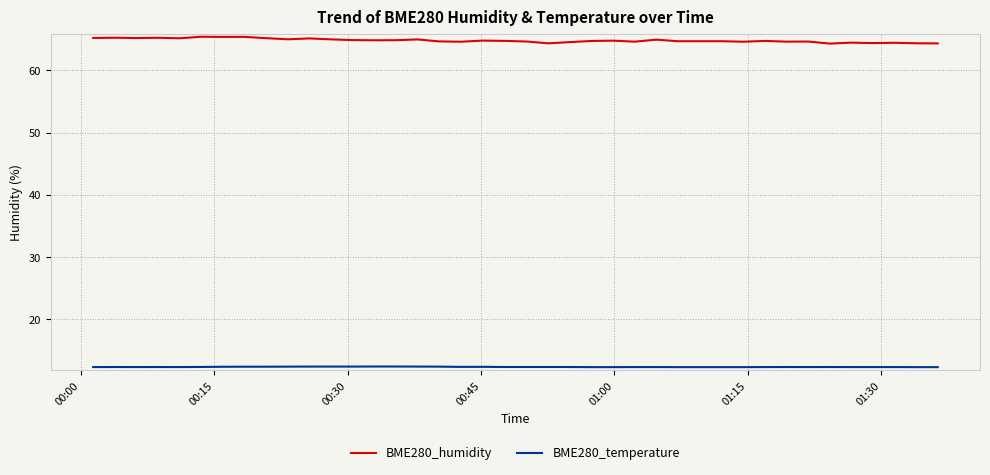

What is the maximum value for BME280_humidity?

65.4